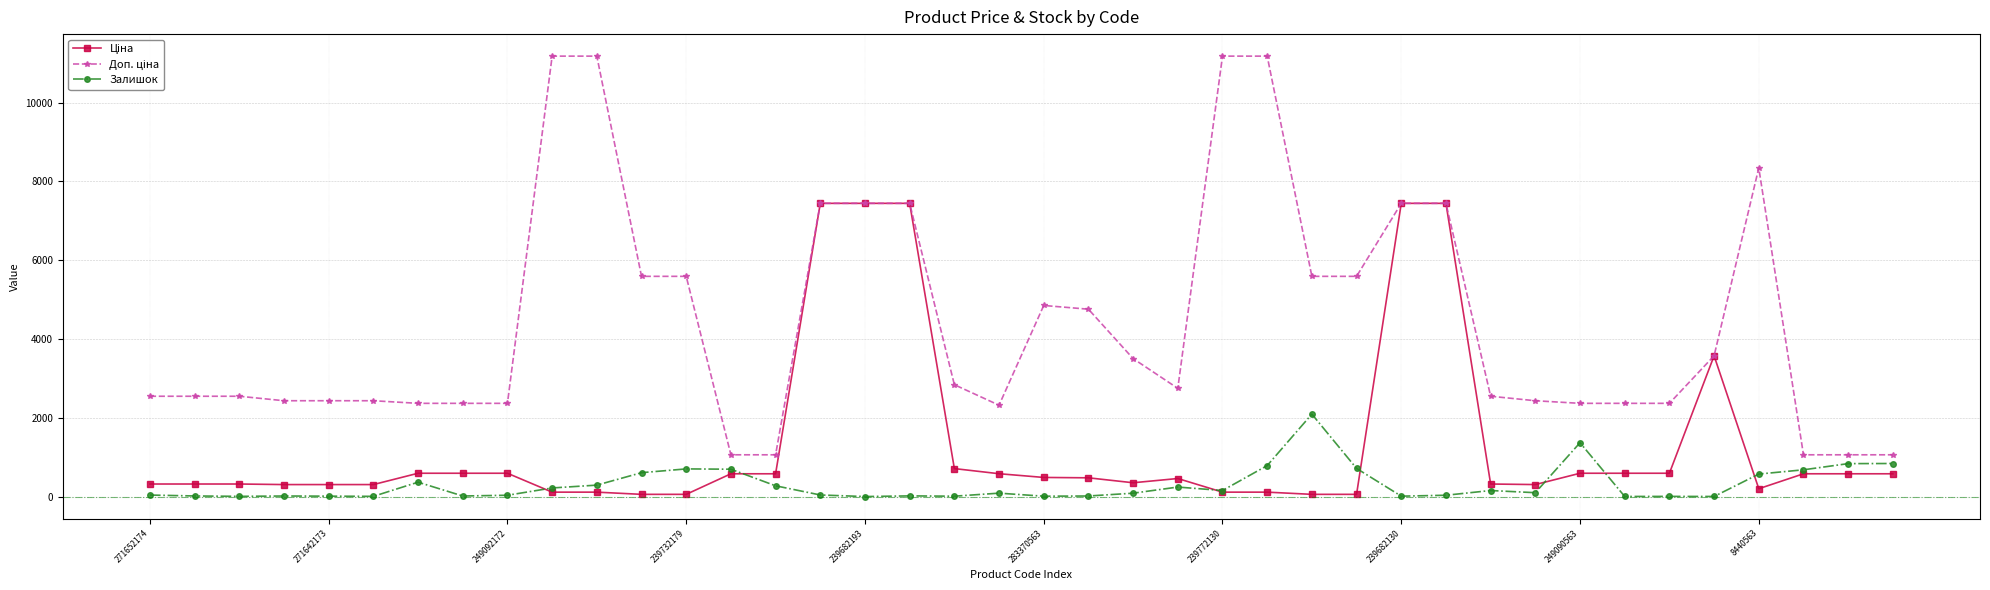

What is the greatest value displayed?

11182.0